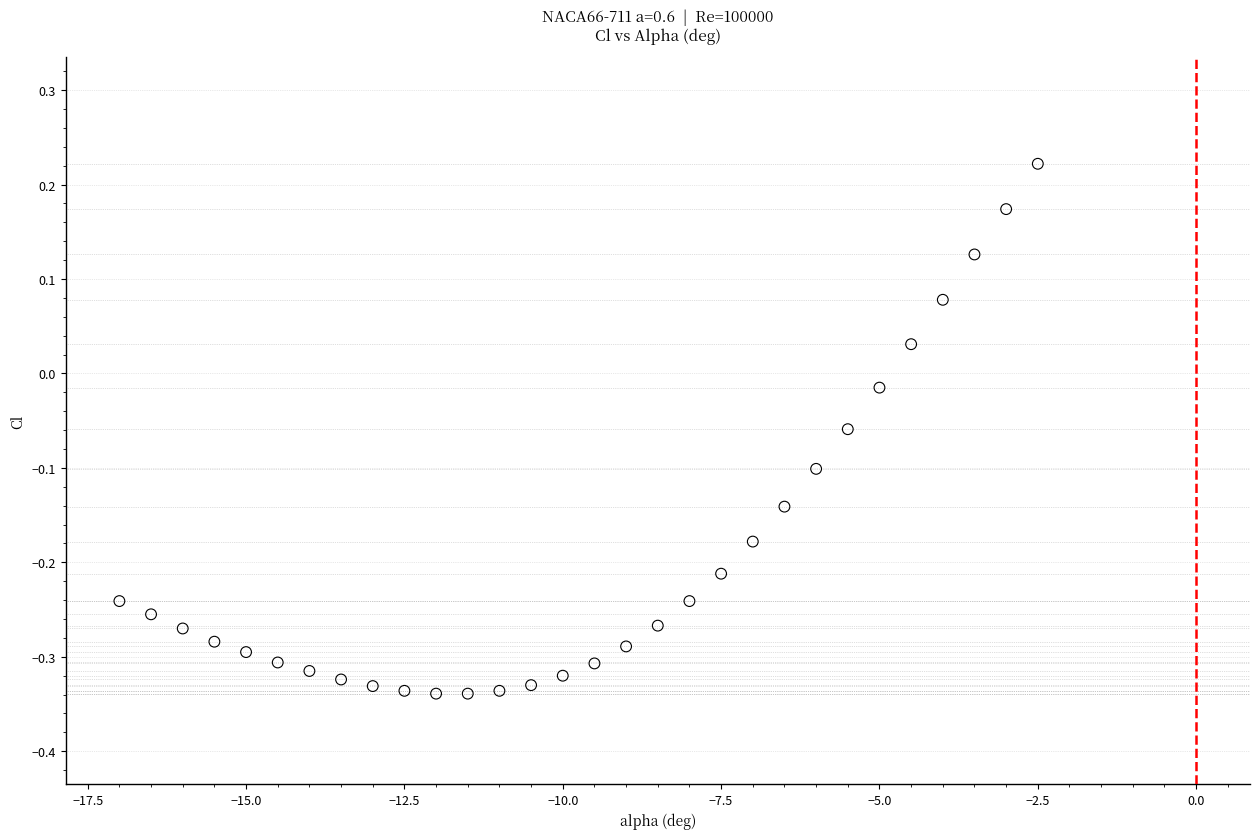

What is the range of X values (max minus min)?

14.5